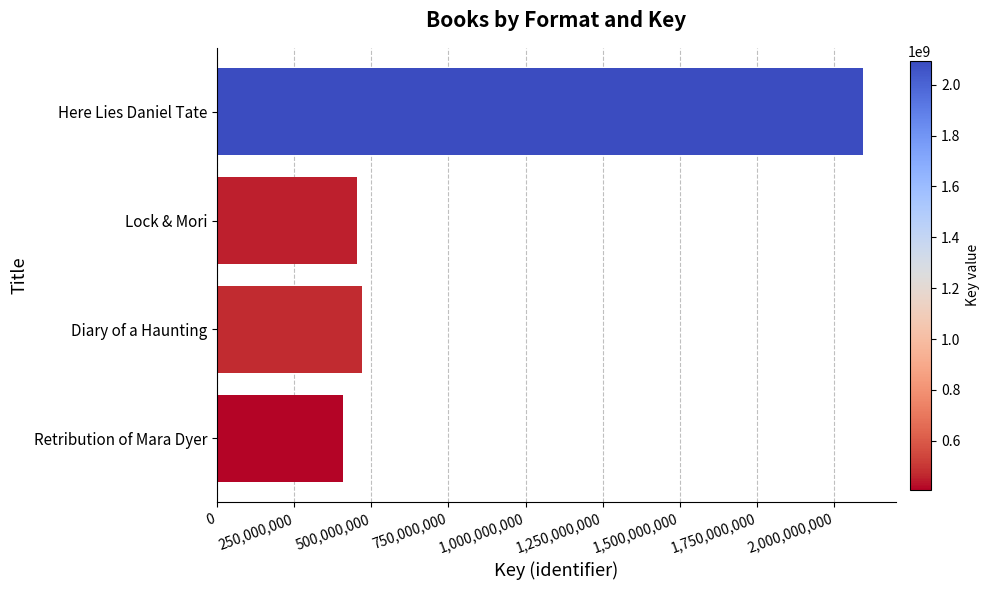

Rank the categories by value from lowest to highest.

Retribution of Mara Dyer, Lock & Mori, Diary of a Haunting, Here Lies Daniel Tate